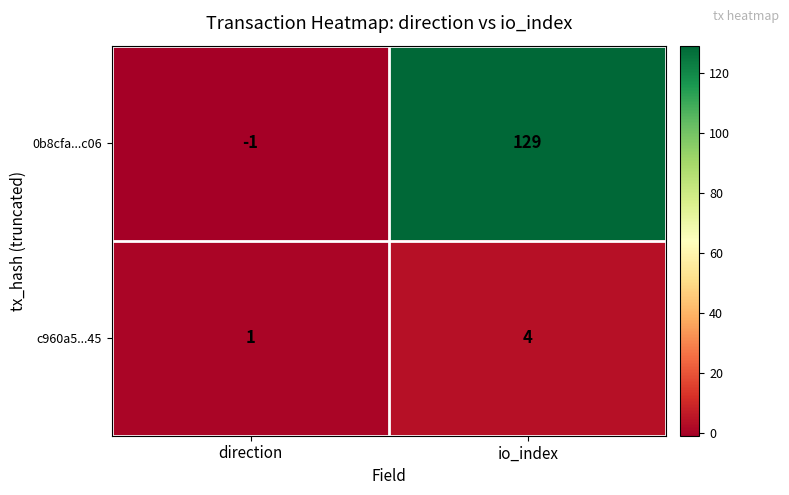

True or false: c960a5...45 has a value of 4 at io_index.

True